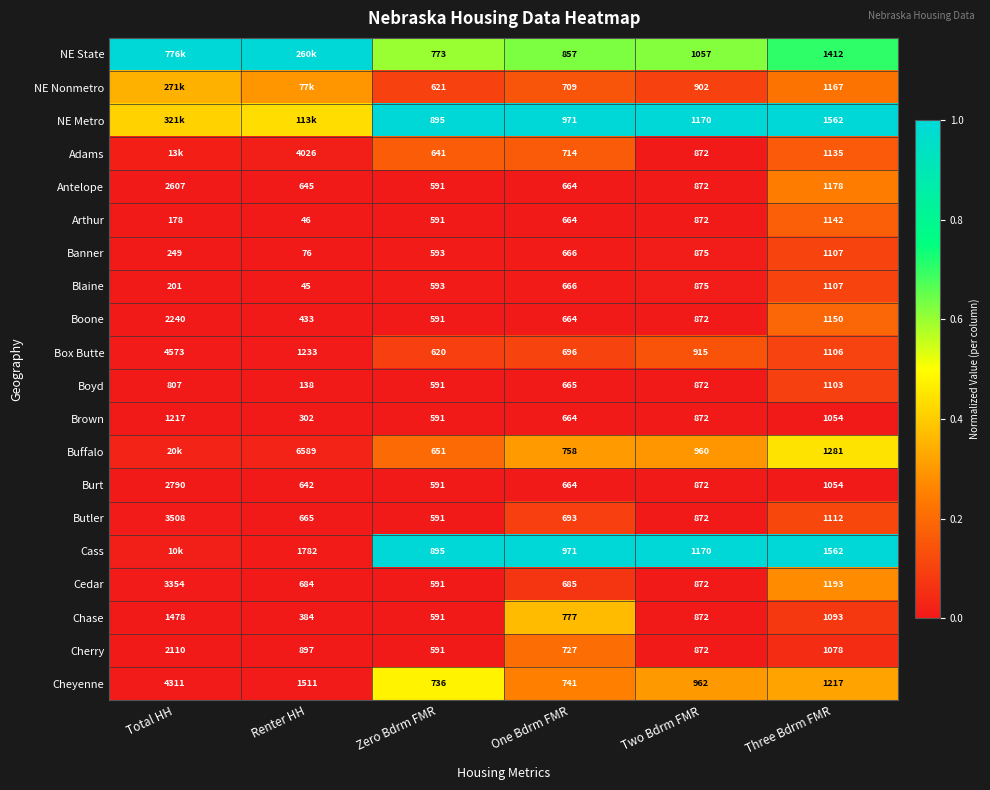

Which category has the highest value in the Brown series?

Total HH